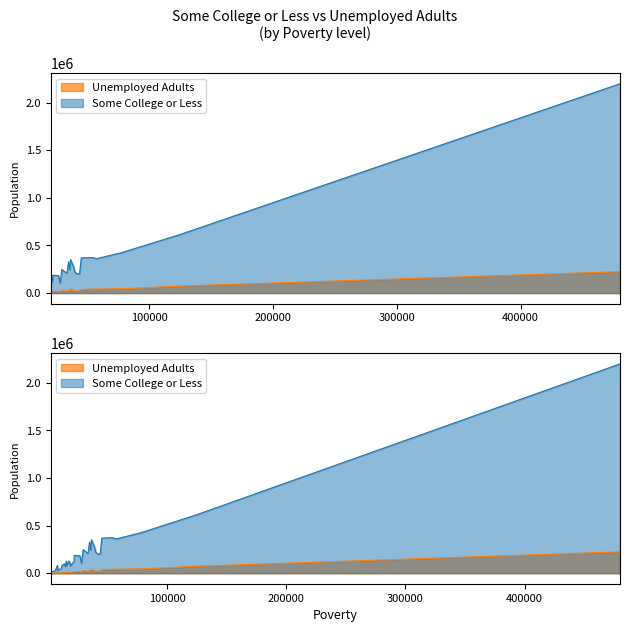

True or false: Some College or Less and Unemployed Adults intersect in this chart.

False